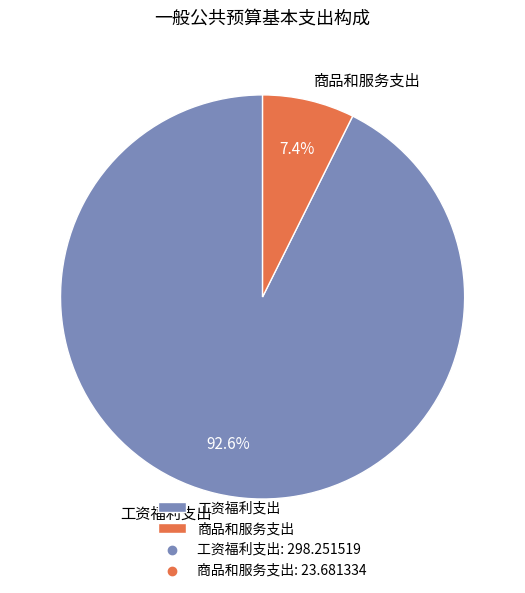

To the nearest percent, what is the difference between the 工资福利支出 and 商品和服务支出 slice percentages?

85%